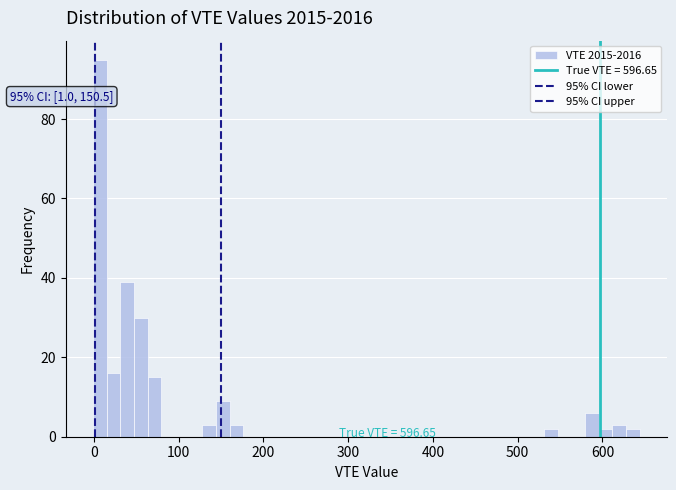

Around what value on the x-axis is the tallest bar? Give the approximate position of its centre, as read against the axis.

10